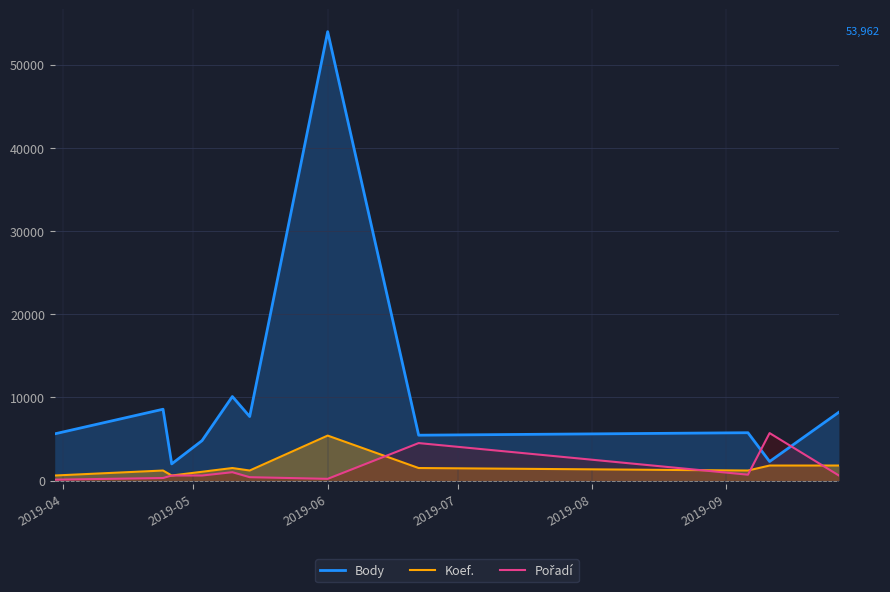

Which series ends up on top after the final intersection of Body and Pořadí?

Body